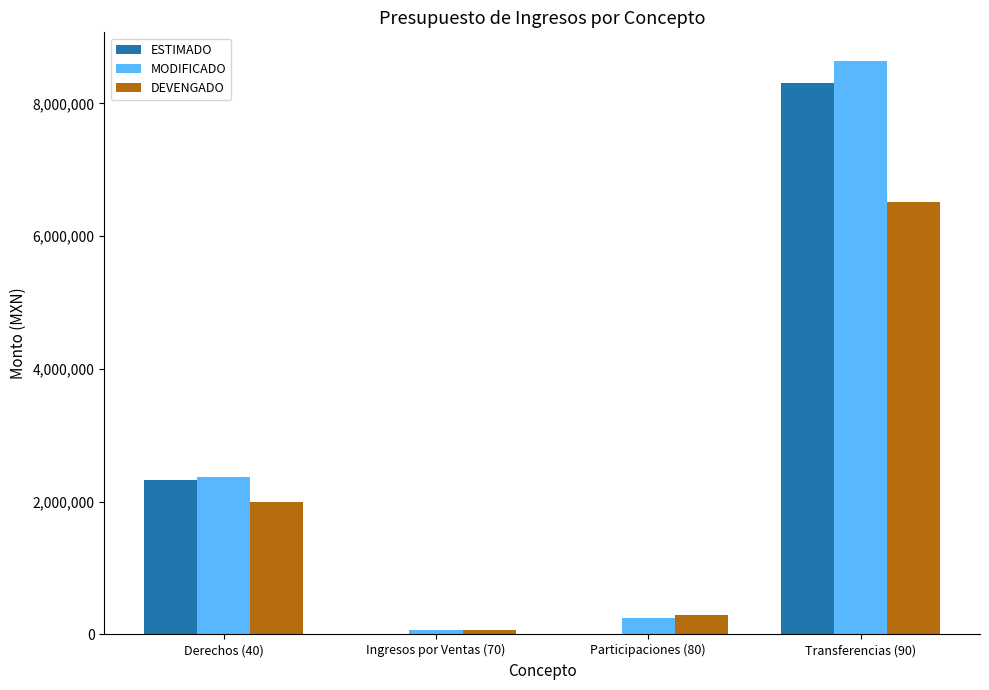

How many values in the ESTIMADO series exceed 2320337?

2